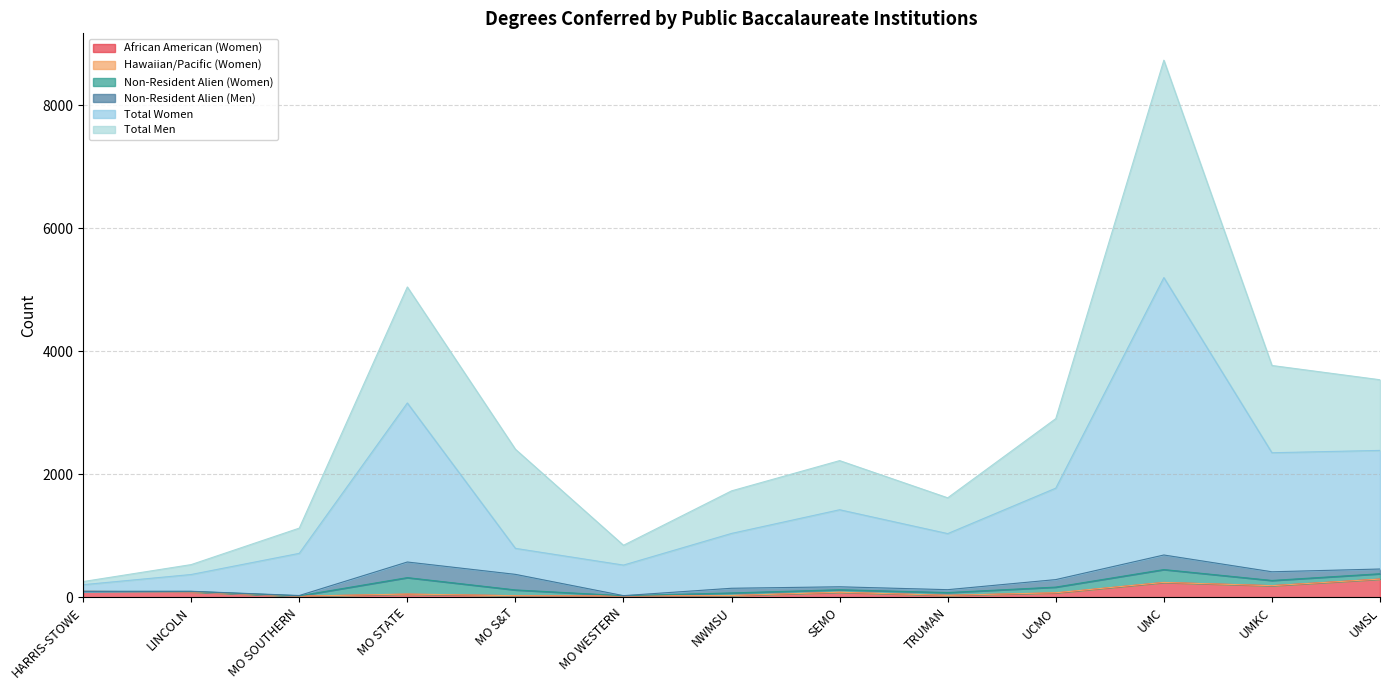

What is the difference between the maximum and second lowest values in the Total Women series?

4238